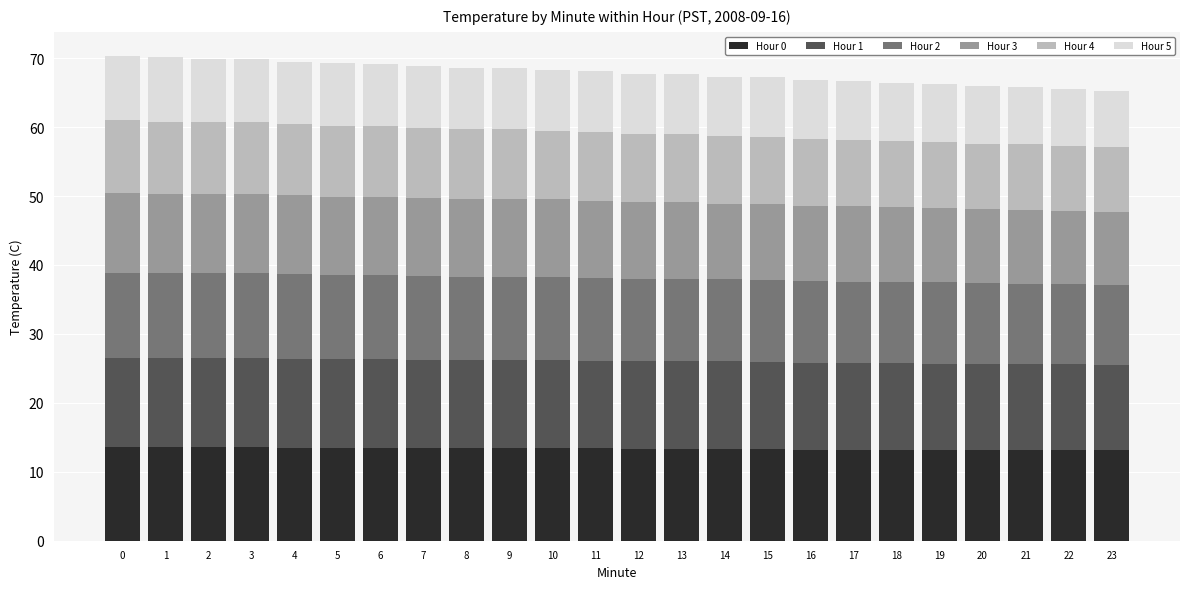

What is the total value across all series at 0?

70.3